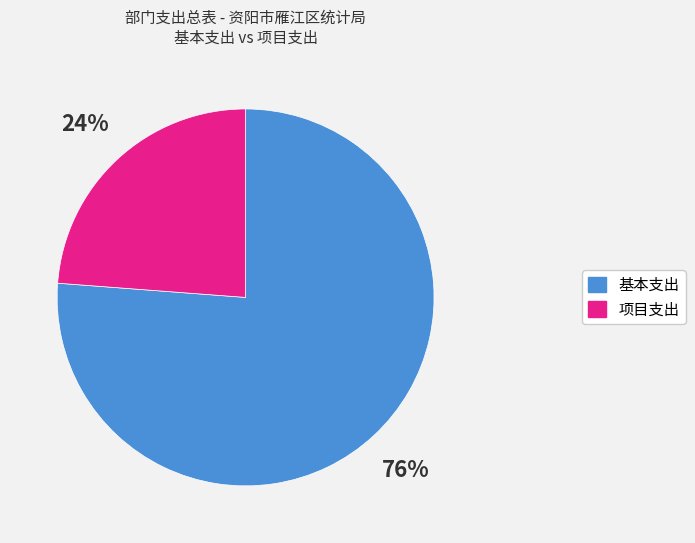

Is there any slice that represents more than half of the pie?

Yes